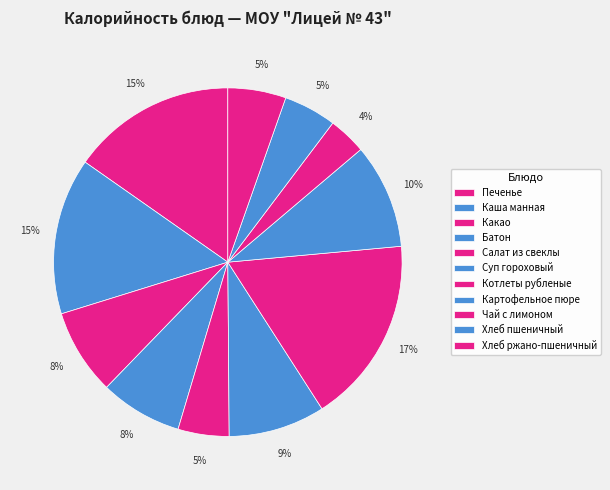

Is there any slice that represents more than half of the pie?

No